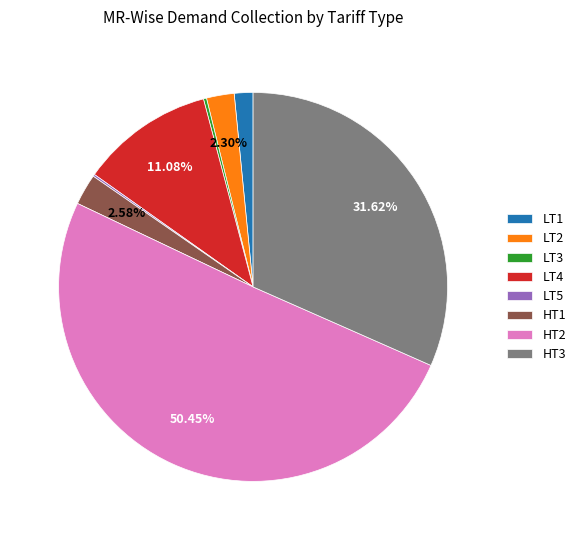

What is the ratio of the value at HT2 to the value at HT3?

1.6